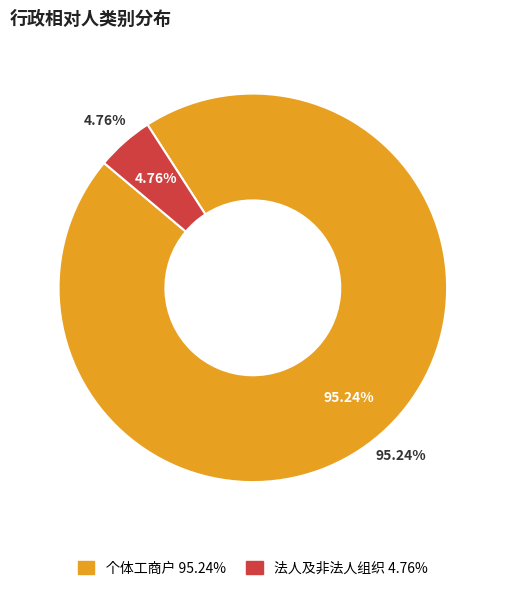

Is it true that 个体工商户 is 87% of the pie?

False